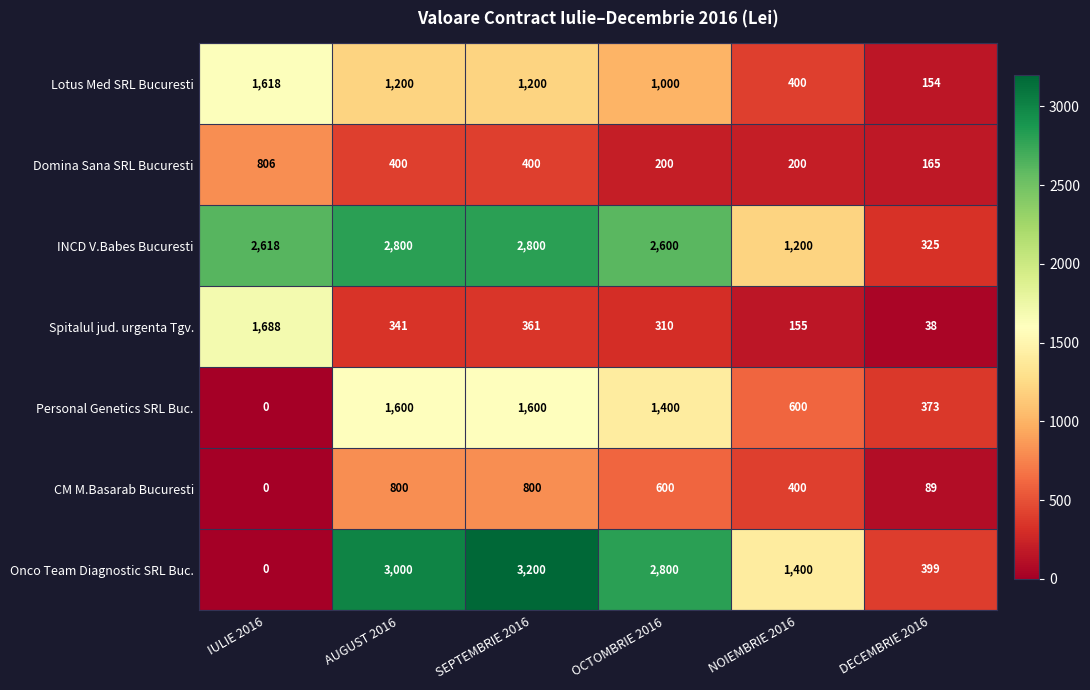

What is the sum of all Spitalul jud. urgenta Tgv. values?

2893